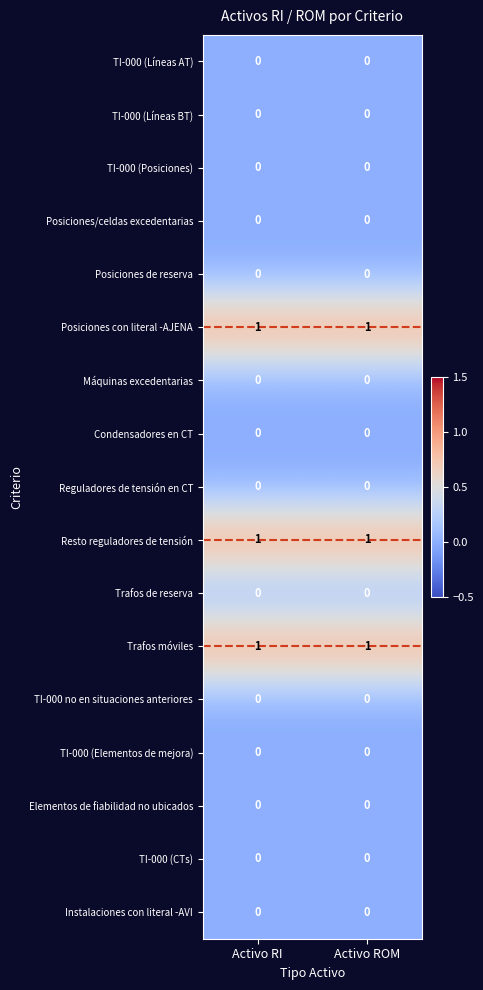

The value of Reguladores de tensión en CT at Activo RI is 0. True or false?

True